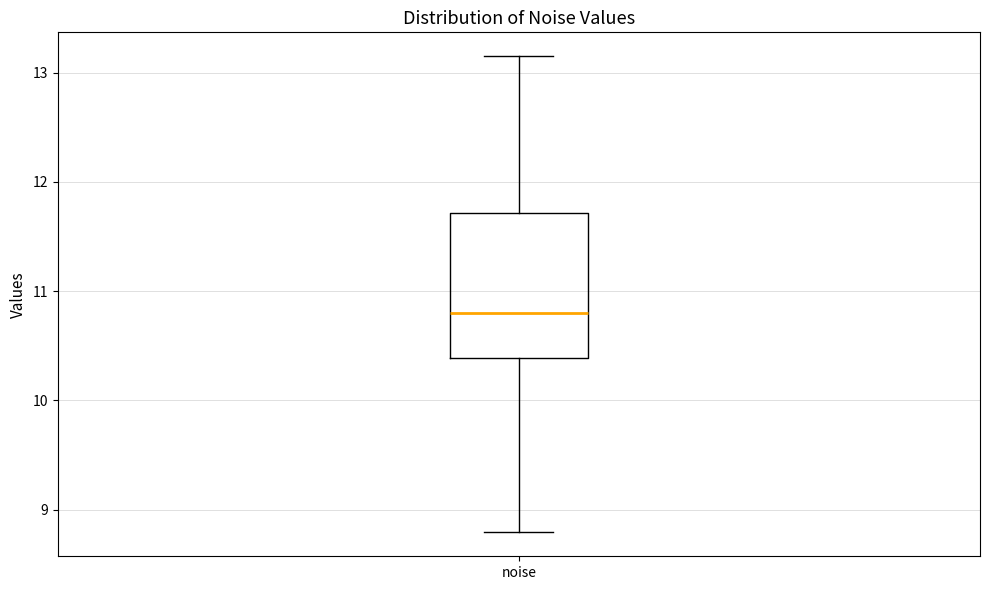

Where does the upper whisker of the box for noise end on the y-axis? The values are not printed on the chart, so give them approximately, as read against the axis.

13.2